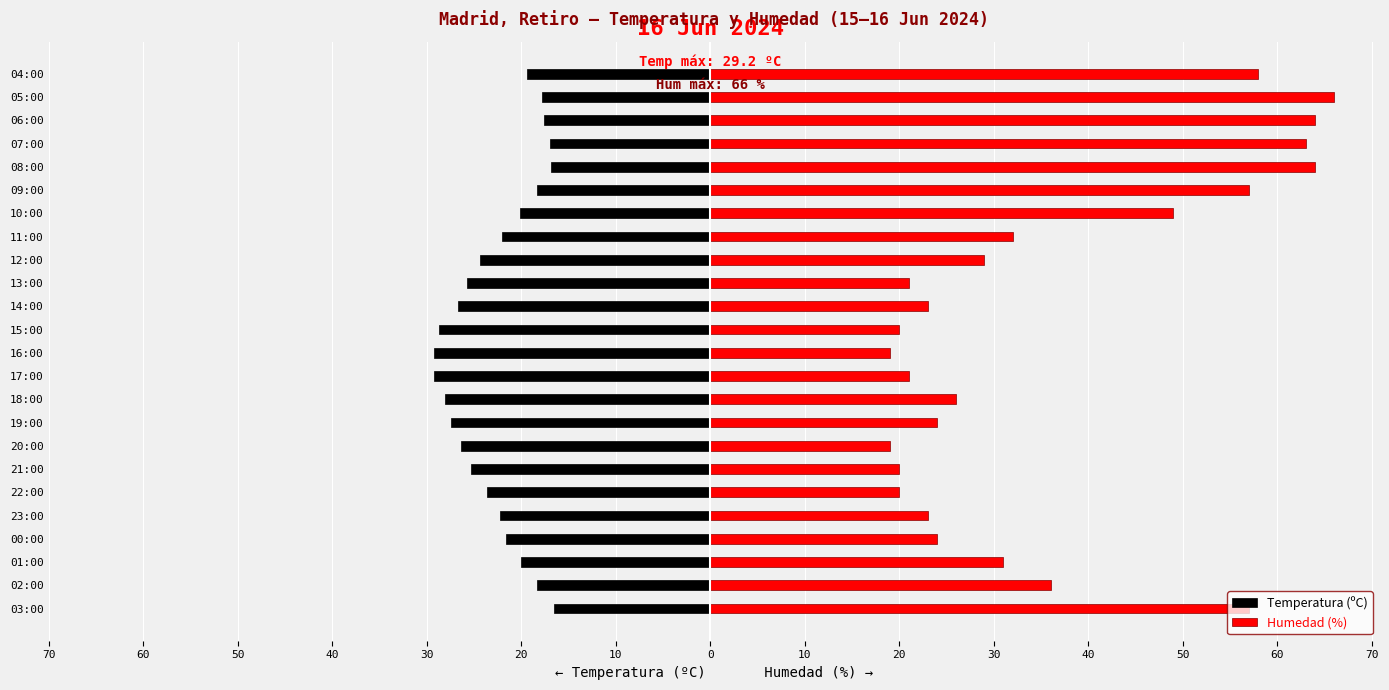

Which has a higher value, 15:00 or 19:00?

19:00